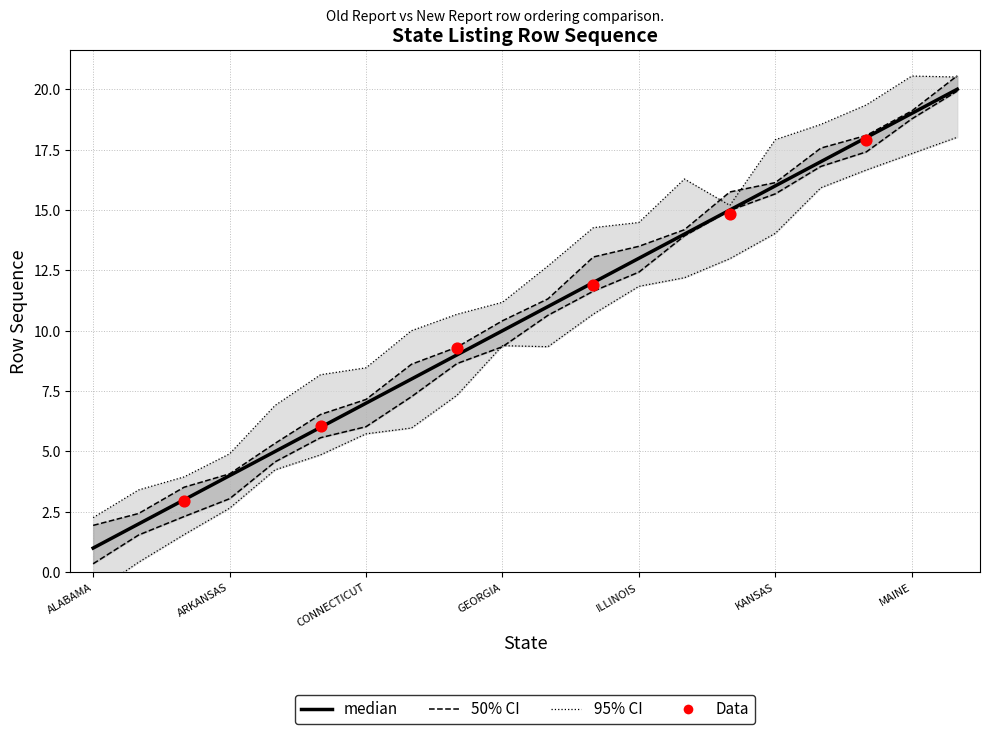

Which has a higher value, LOUISIANA or FLORIDA?

LOUISIANA